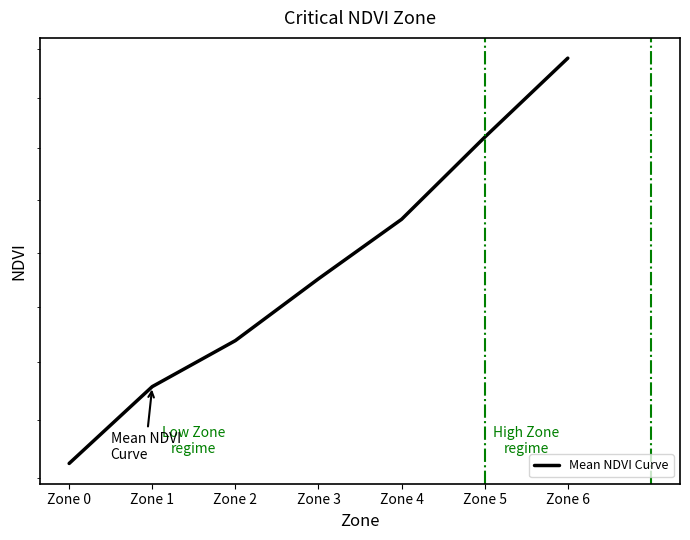

At which category does the chart reach its peak across all series?

Zone 6